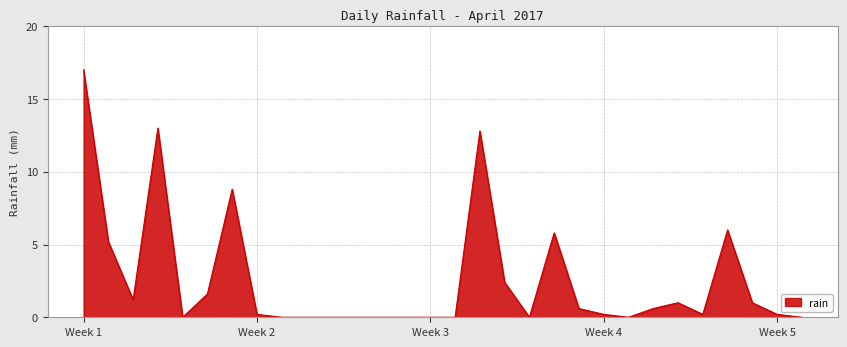

What is the difference between the maximum and minimum values?

17.0